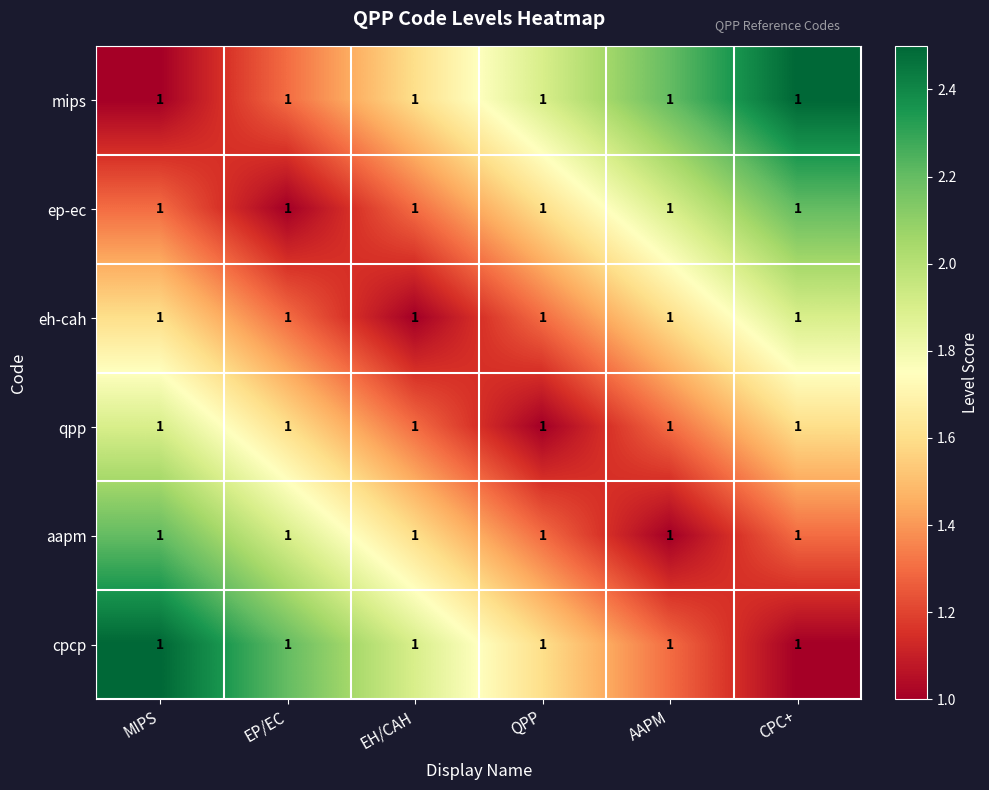

What is the sum of the mips values at CPC+ and EH/CAH?

4.1